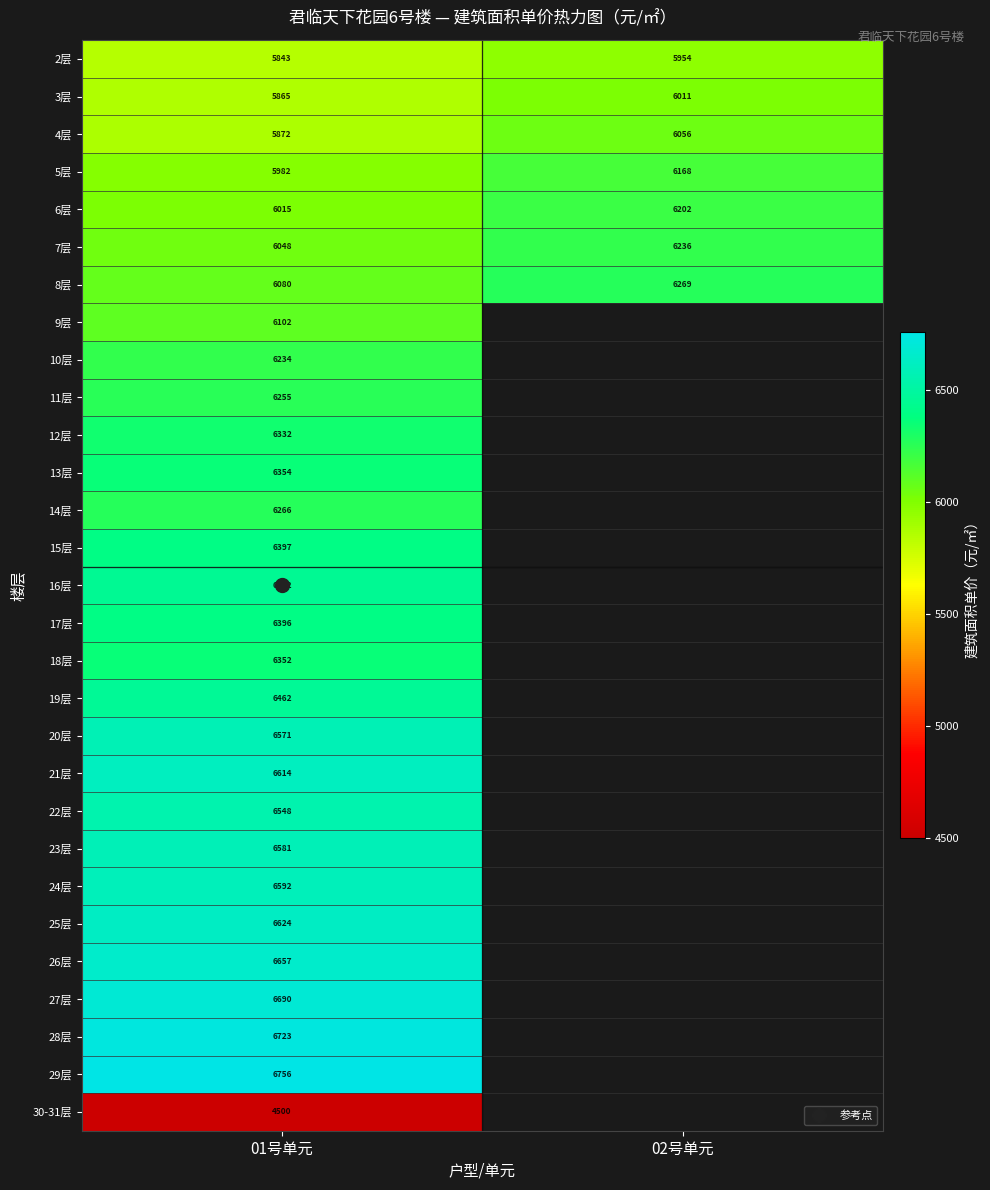

What is the average value of the 4层 series?

5964.2